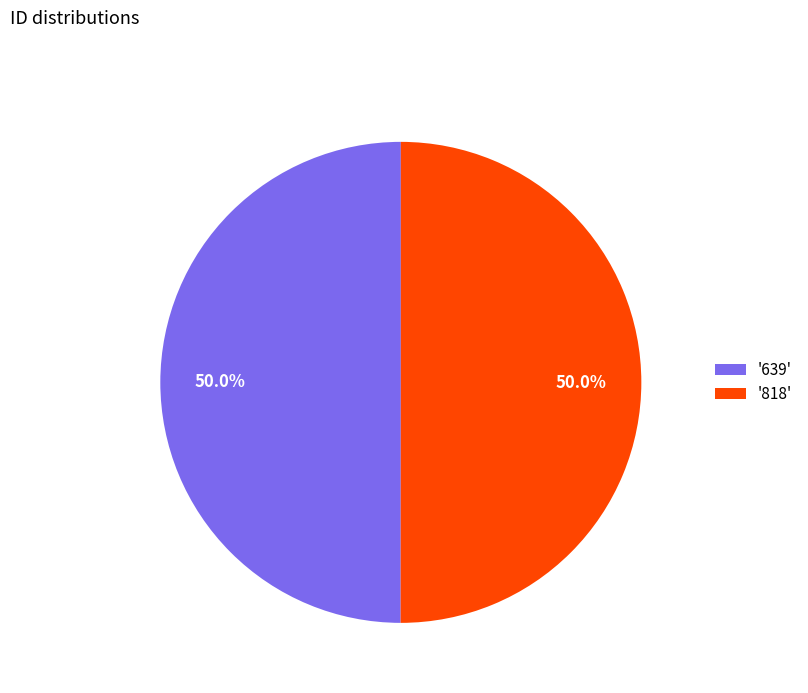

What percentage do '639' and '818' together represent?

100.0%